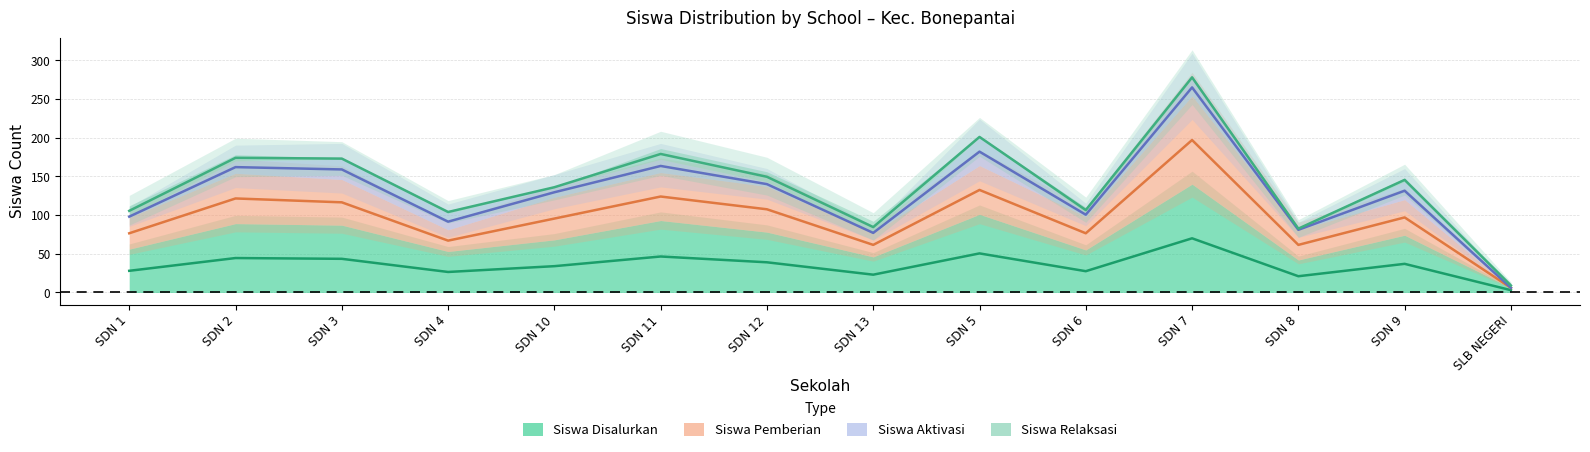

Is the value of Siswa Pemberian at SDN 13 greater than the value of Siswa Disalurkan at SDN 5?

Yes